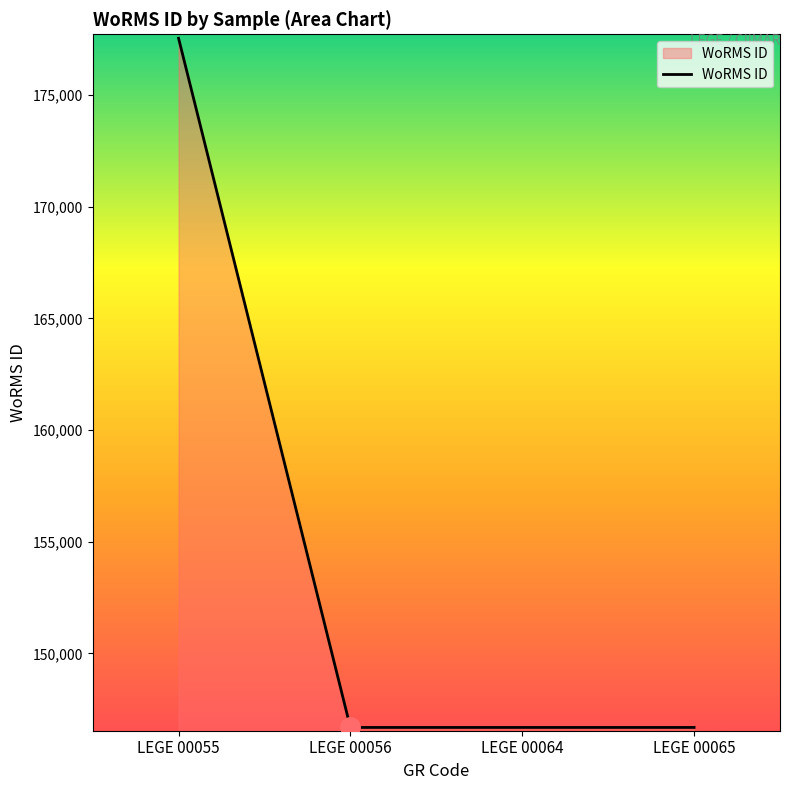

Is it true that the value at LEGE 00064 is 146690?

True